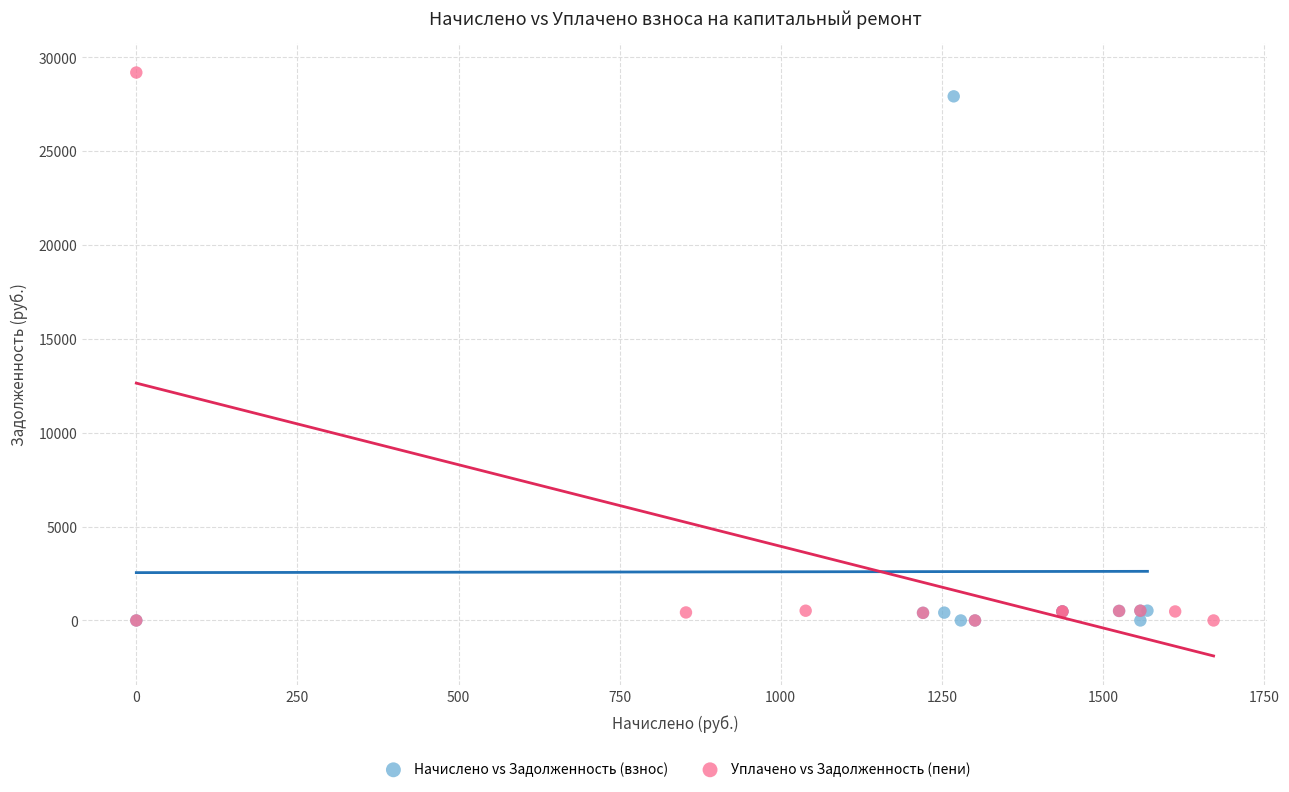

What are all the series names shown in the legend?

Начислено vs Задолженность (взнос), Уплачено vs Задолженность (пени)